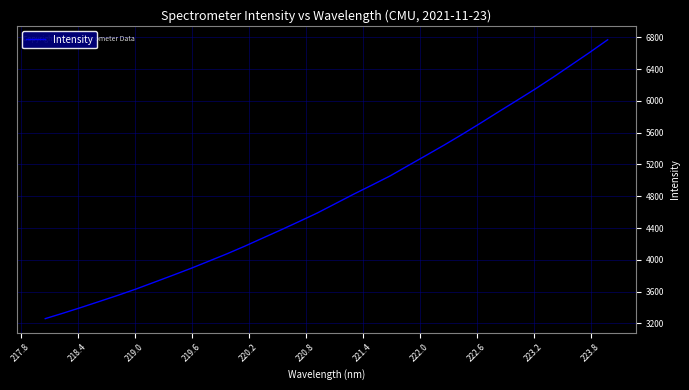

What is the maximum value shown in the chart?

6769.6